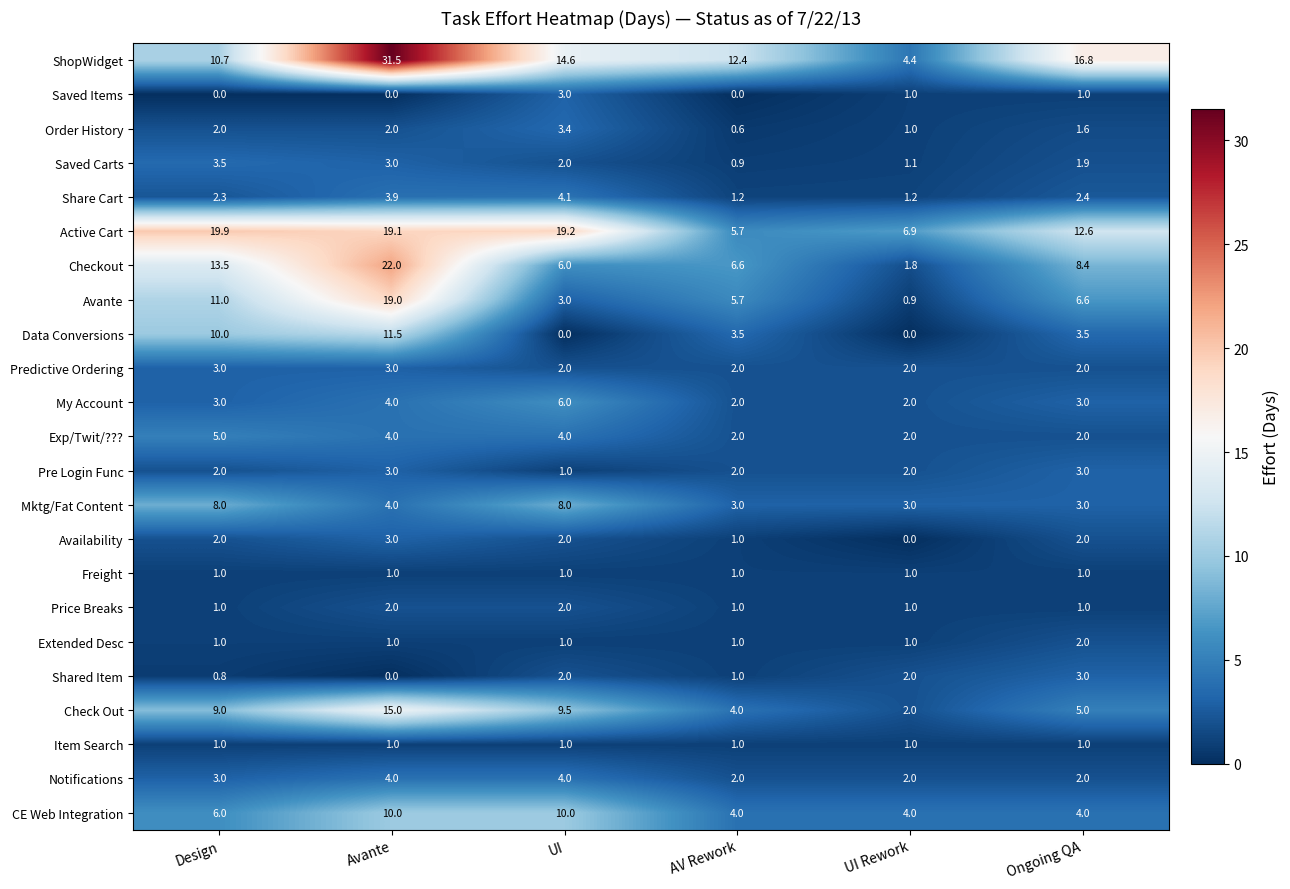

What is the spread (max minus min) of values at Ongoing QA?

15.8